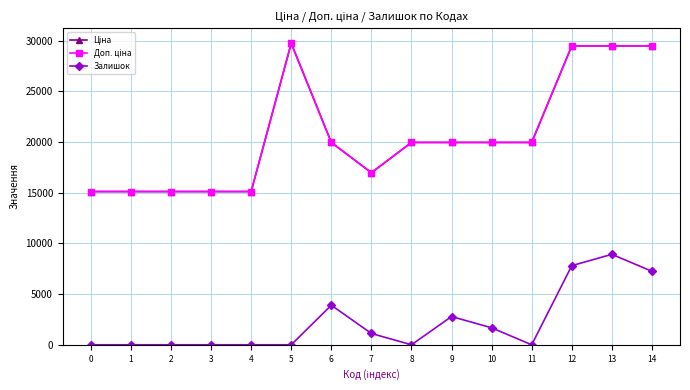

Which category has the highest value in the Залишок series?

13